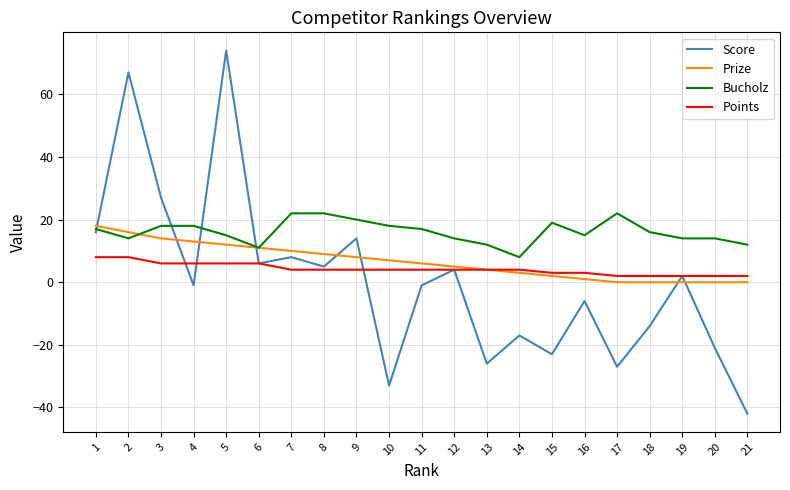

Which label corresponds to the largest value in the chart?

5